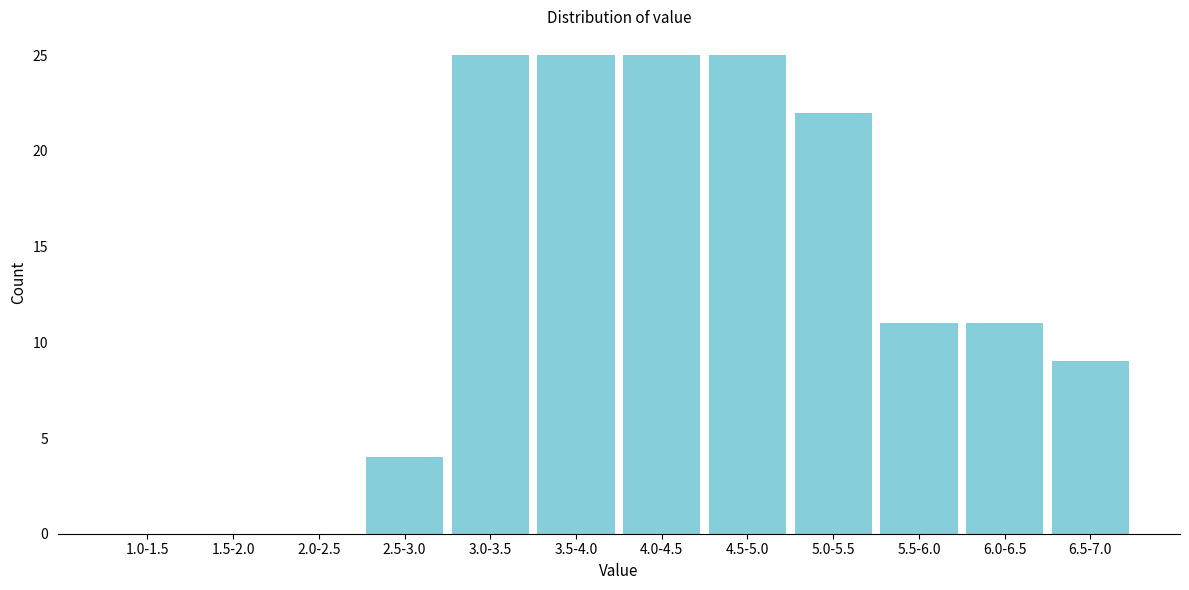

Reading left to right, transcribe all the data shown in this chart.

1.0-1.5=0	1.5-2.0=0	2.0-2.5=0	2.5-3.0=4	3.0-3.5=25	3.5-4.0=25	4.0-4.5=25	4.5-5.0=25	5.0-5.5=22	5.5-6.0=11	6.0-6.5=11	6.5-7.0=9